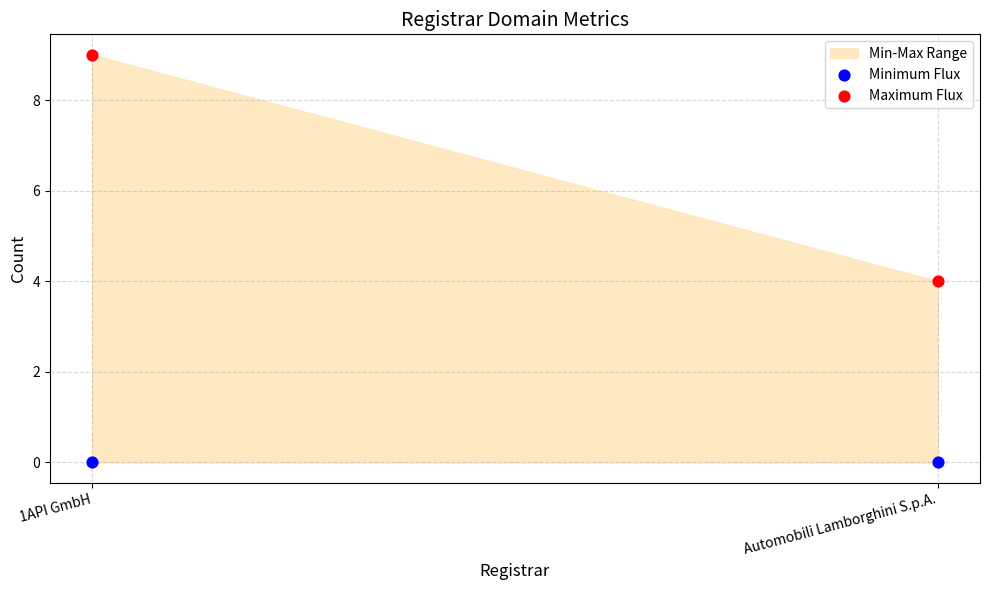

In the Maximum Flux series, what Y value is closest to 6?

4